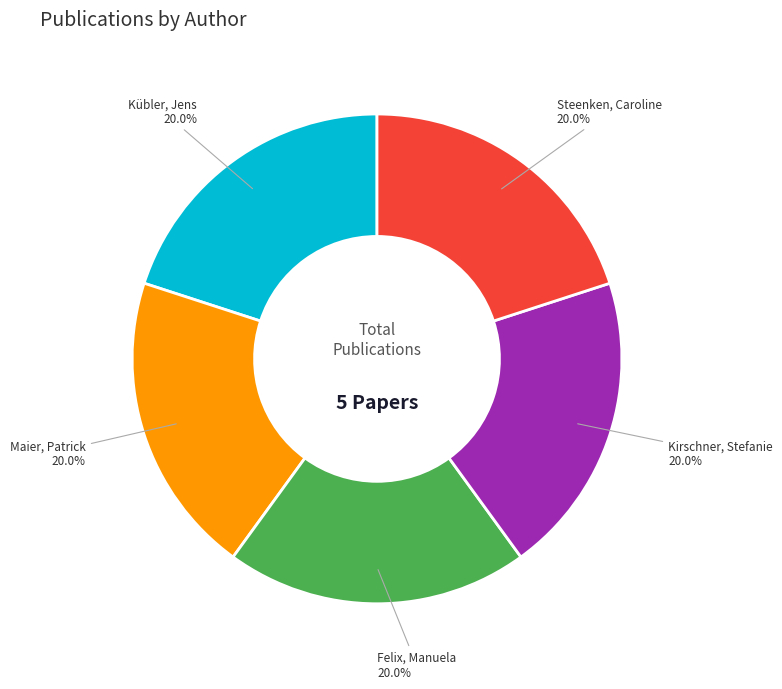

Does any single category account for the majority?

No